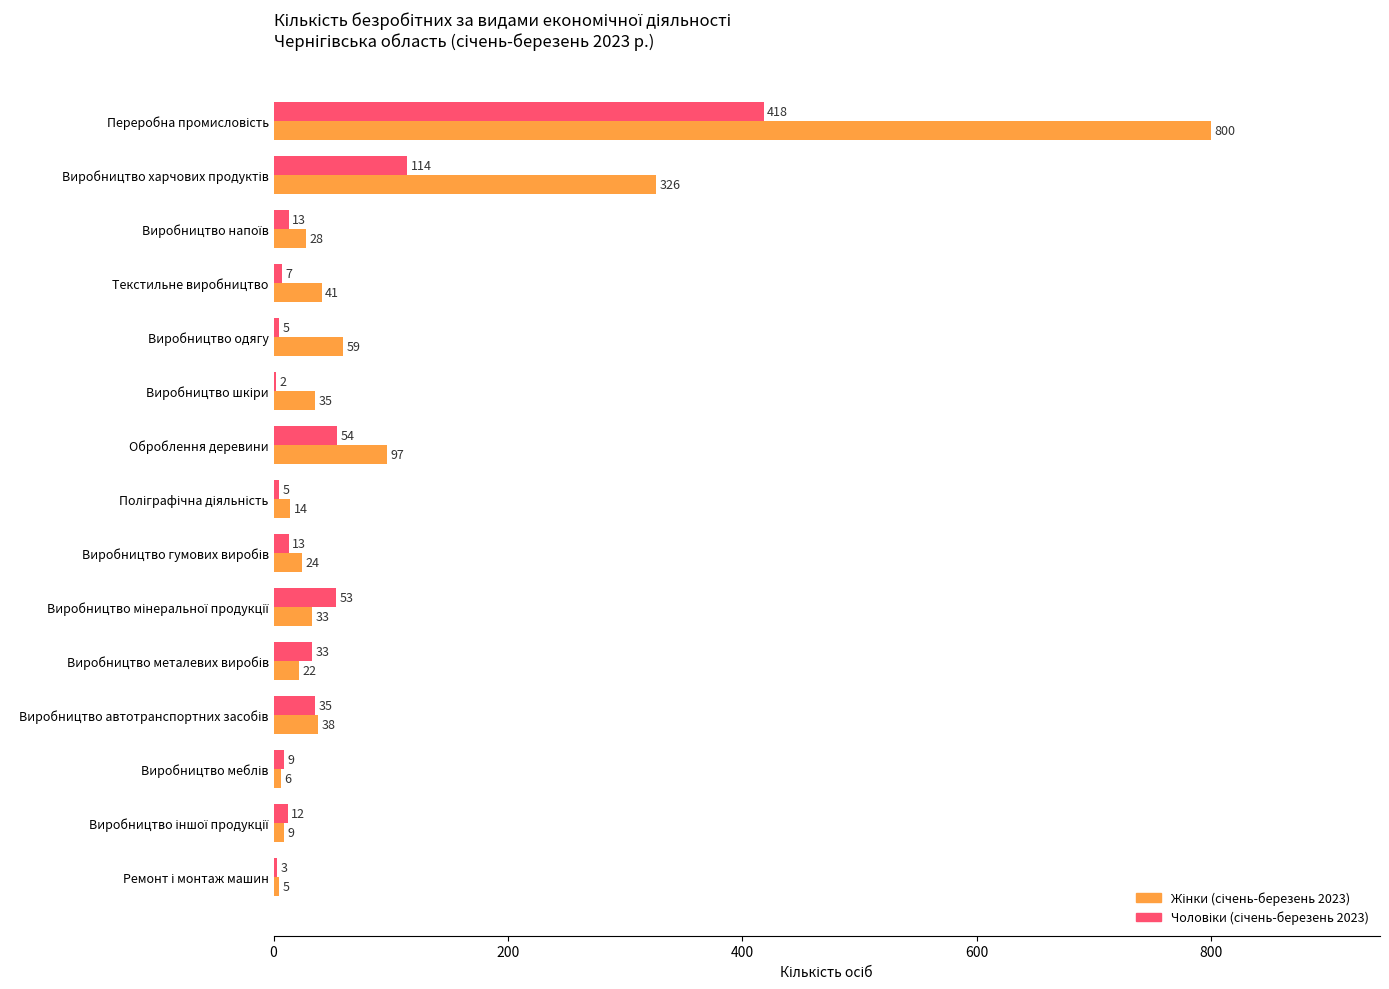

What is the maximum value shown in the chart?

800